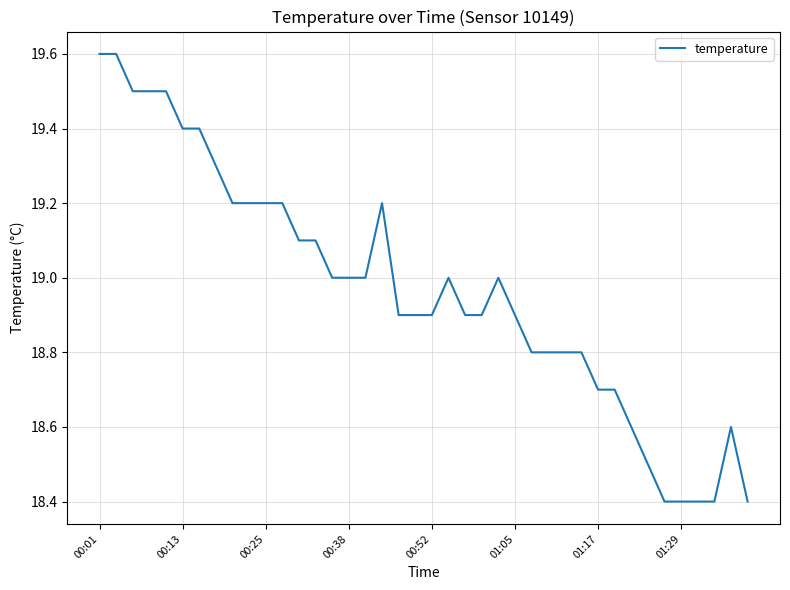

What is the difference between the maximum and minimum values?

1.2